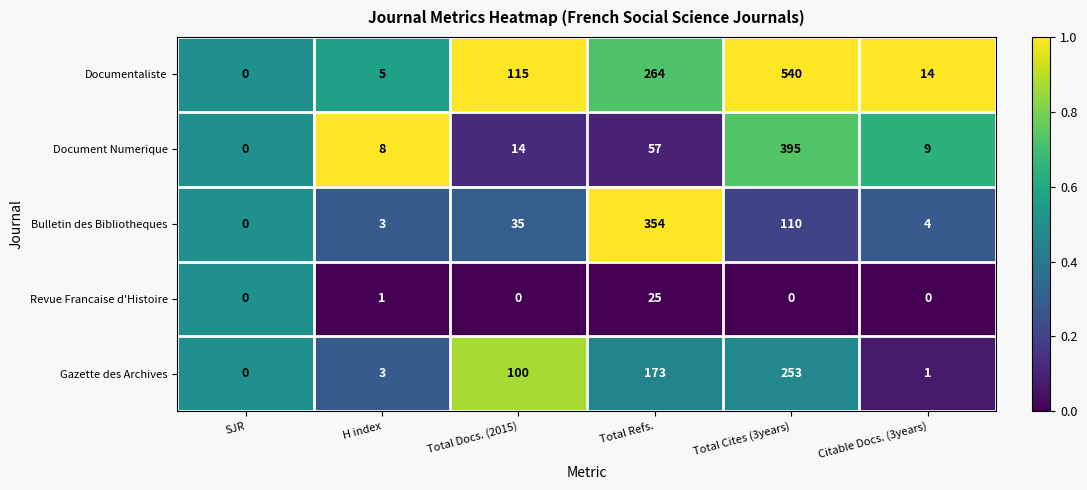

What is the highest value of the Gazette des Archives series?

253